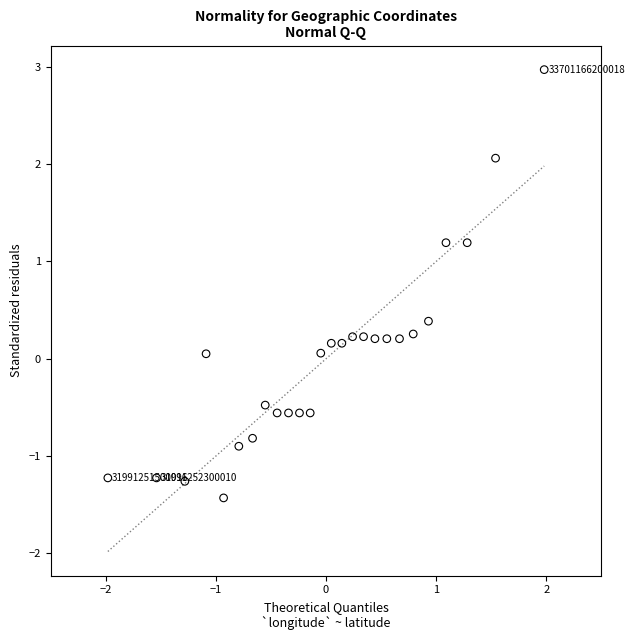

What is the range of Y values (max minus min)?

4.4